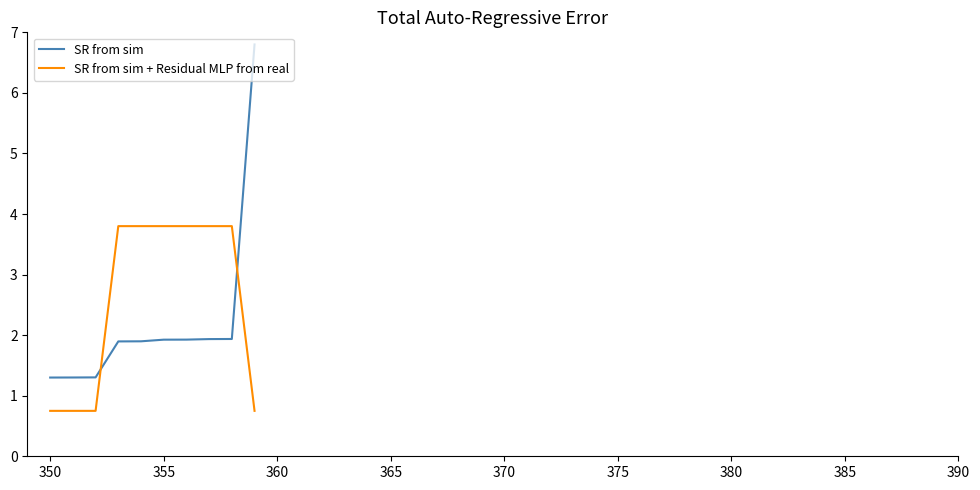

After their last crossing, which series has the higher values: SR from sim + Residual MLP from real or SR from sim?

SR from sim